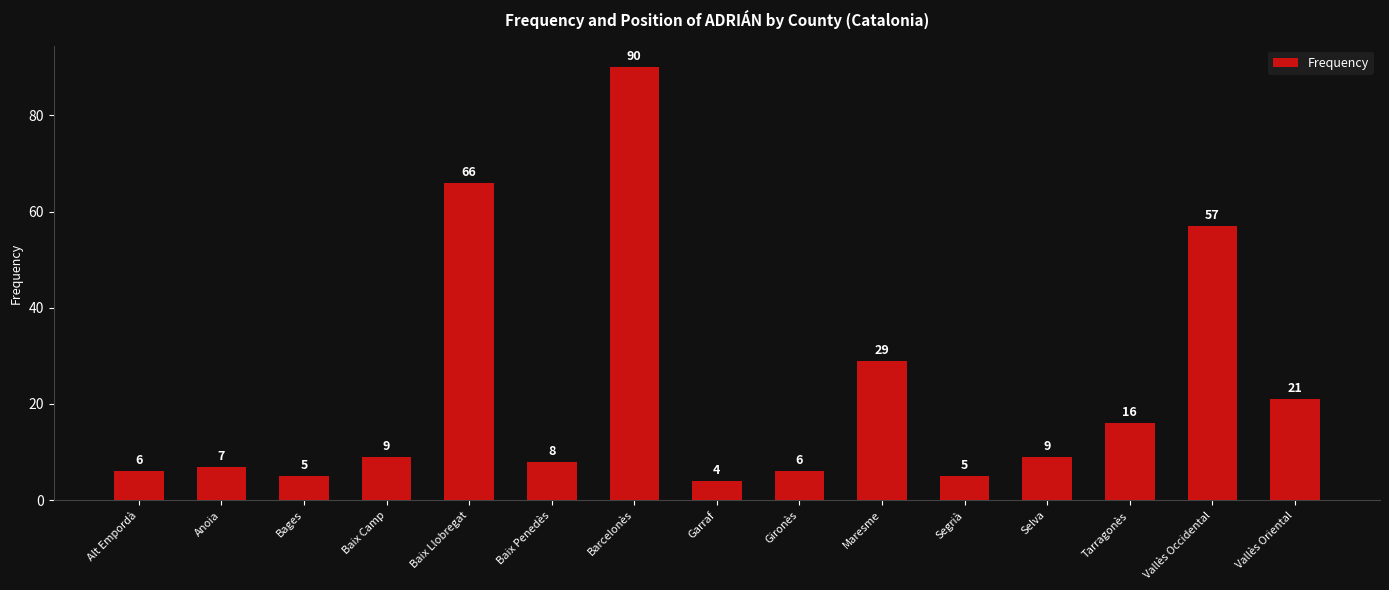

The value at Tarragonès is 16. True or false?

True